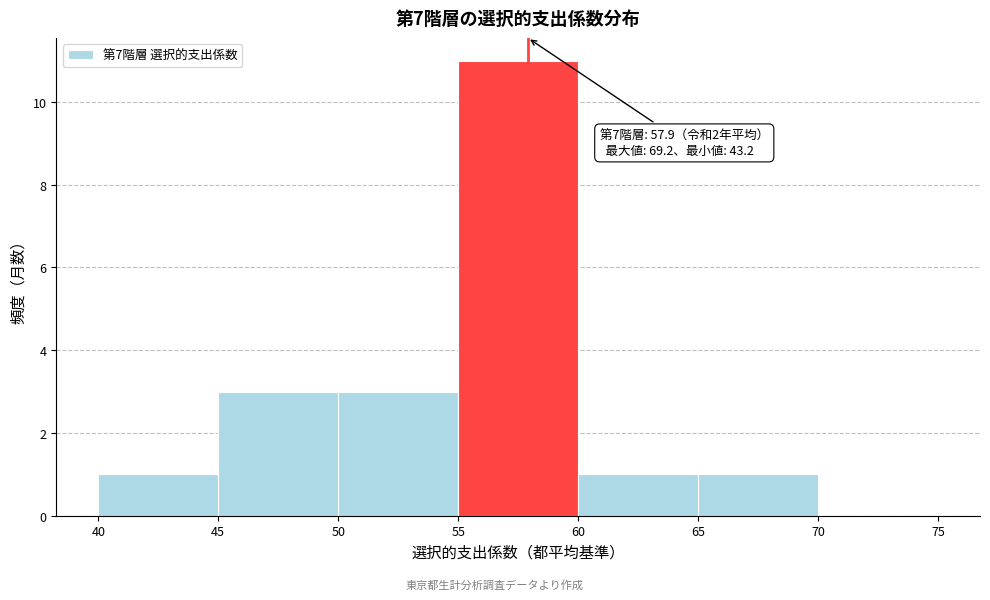

Which range on the x-axis has the tallest bar?

55 to 60